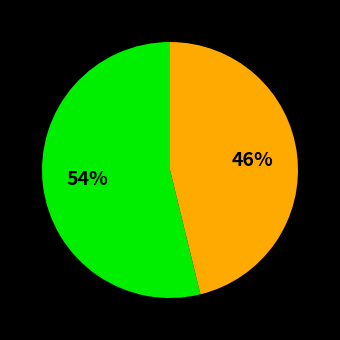

Does any single category account for the majority?

Yes